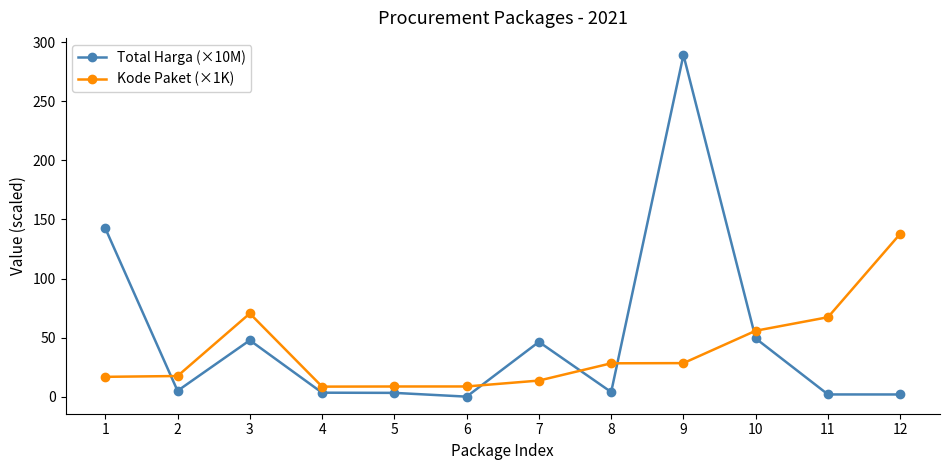

At which category is the sum across all series the highest?

9